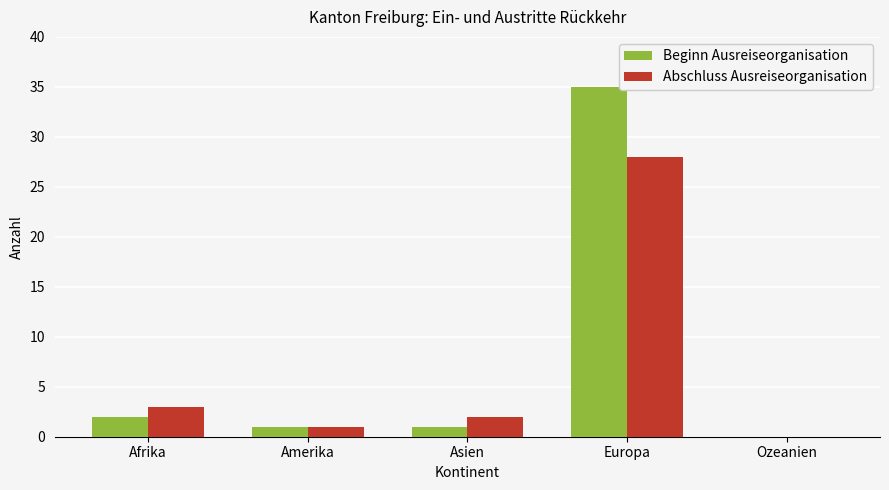

What is the sum of the Beginn Ausreiseorganisation values at Ozeanien and Afrika?

2